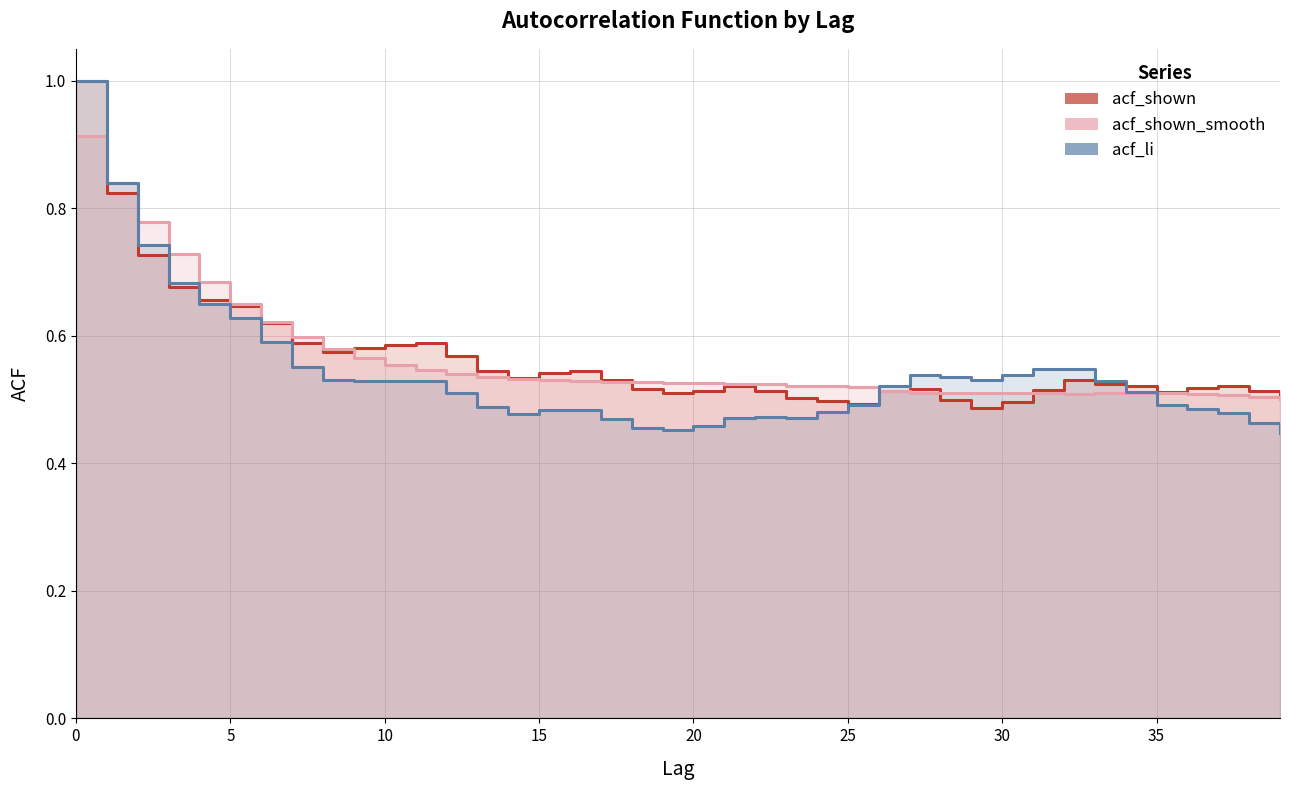

Between 12 and 23, which series saw the biggest shift?

acf_shown